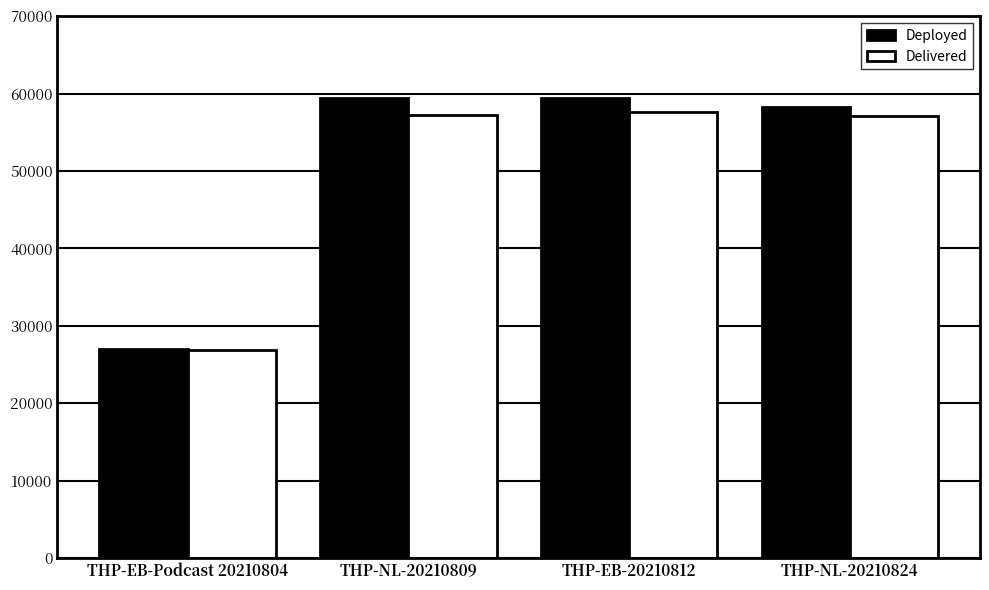

What is the difference between the second highest and minimum values in the Delivered series?

30412